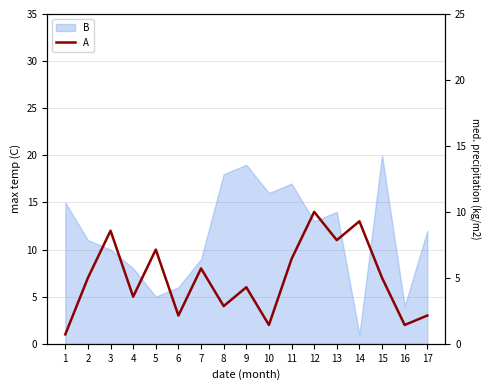

What is the change in value from 8 to 13?

+7